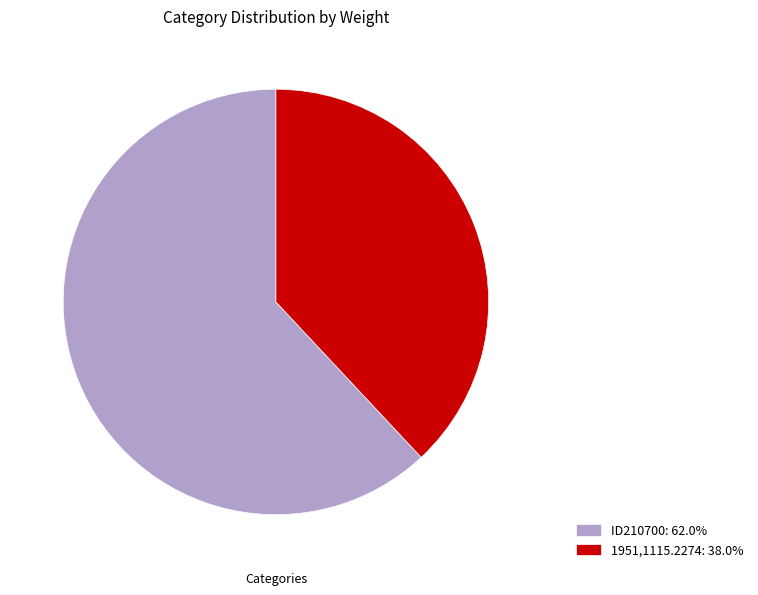

Does ID210700 represent more than half of the total?

Yes